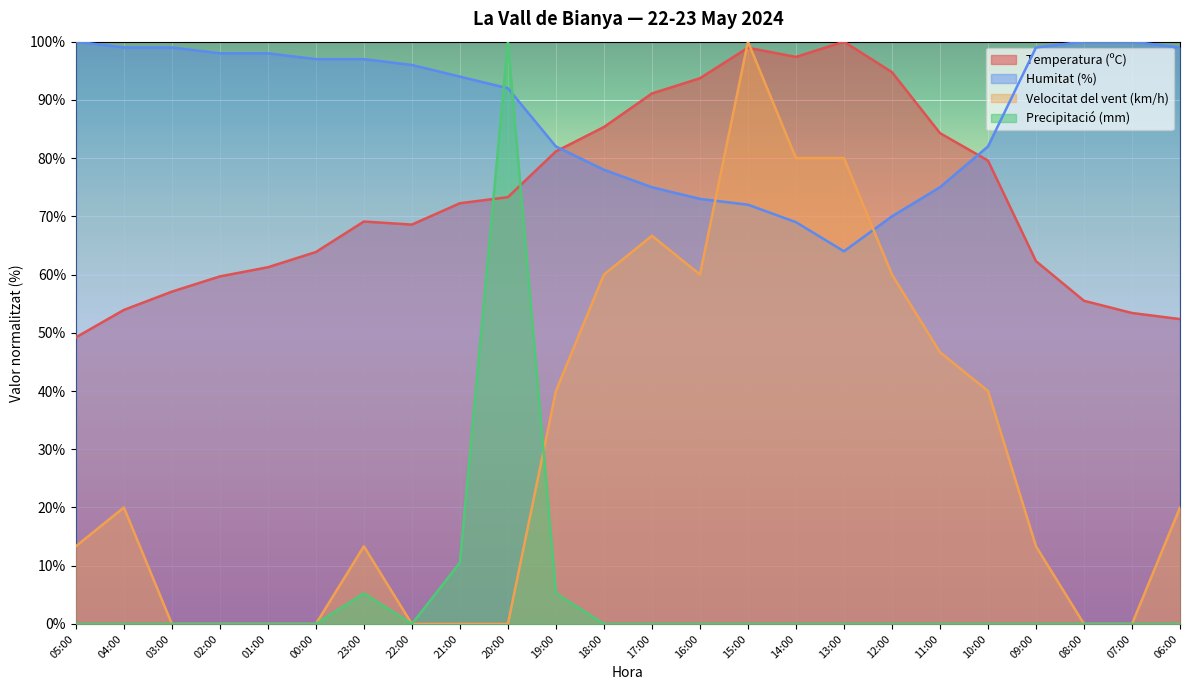

Reading right to left, what are all the values shown in this chart?

Temperatura (ºC): 06:00=52.4	07:00=53.4	08:00=55.5	09:00=62.3	10:00=79.6	11:00=84.3	12:00=94.8	13:00=100.0	14:00=97.4	15:00=99.0	16:00=93.7	17:00=91.1	18:00=85.3	19:00=81.2	20:00=73.3	21:00=72.3	22:00=68.6	23:00=69.1	00:00=63.9	01:00=61.3	02:00=59.7	03:00=57.1	04:00=53.9	05:00=49.2
Humitat (%): 06:00=99.0	07:00=100.0	08:00=100.0	09:00=99.0	10:00=82.0	11:00=75.0	12:00=70.0	13:00=64.0	14:00=69.0	15:00=72.0	16:00=73.0	17:00=75.0	18:00=78.0	19:00=82.0	20:00=92.0	21:00=94.0	22:00=96.0	23:00=97.0	00:00=97.0	01:00=98.0	02:00=98.0	03:00=99.0	04:00=99.0	05:00=100.0
Velocitat del vent (km/h): 06:00=20.0	07:00=0.0	08:00=0.0	09:00=13.3	10:00=40.0	11:00=46.7	12:00=60.0	13:00=80.0	14:00=80.0	15:00=100.0	16:00=60.0	17:00=66.7	18:00=60.0	19:00=40.0	20:00=0.0	21:00=0.0	22:00=0.0	23:00=13.3	00:00=0.0	01:00=0.0	02:00=0.0	03:00=0.0	04:00=20.0	05:00=13.3
Precipitació (mm): 06:00=0.0	07:00=0.0	08:00=0.0	09:00=0.0	10:00=0.0	11:00=0.0	12:00=0.0	13:00=0.0	14:00=0.0	15:00=0.0	16:00=0.0	17:00=0.0	18:00=0.0	19:00=5.3	20:00=100.0	21:00=10.5	22:00=0.0	23:00=5.3	00:00=0.0	01:00=0.0	02:00=0.0	03:00=0.0	04:00=0.0	05:00=0.0